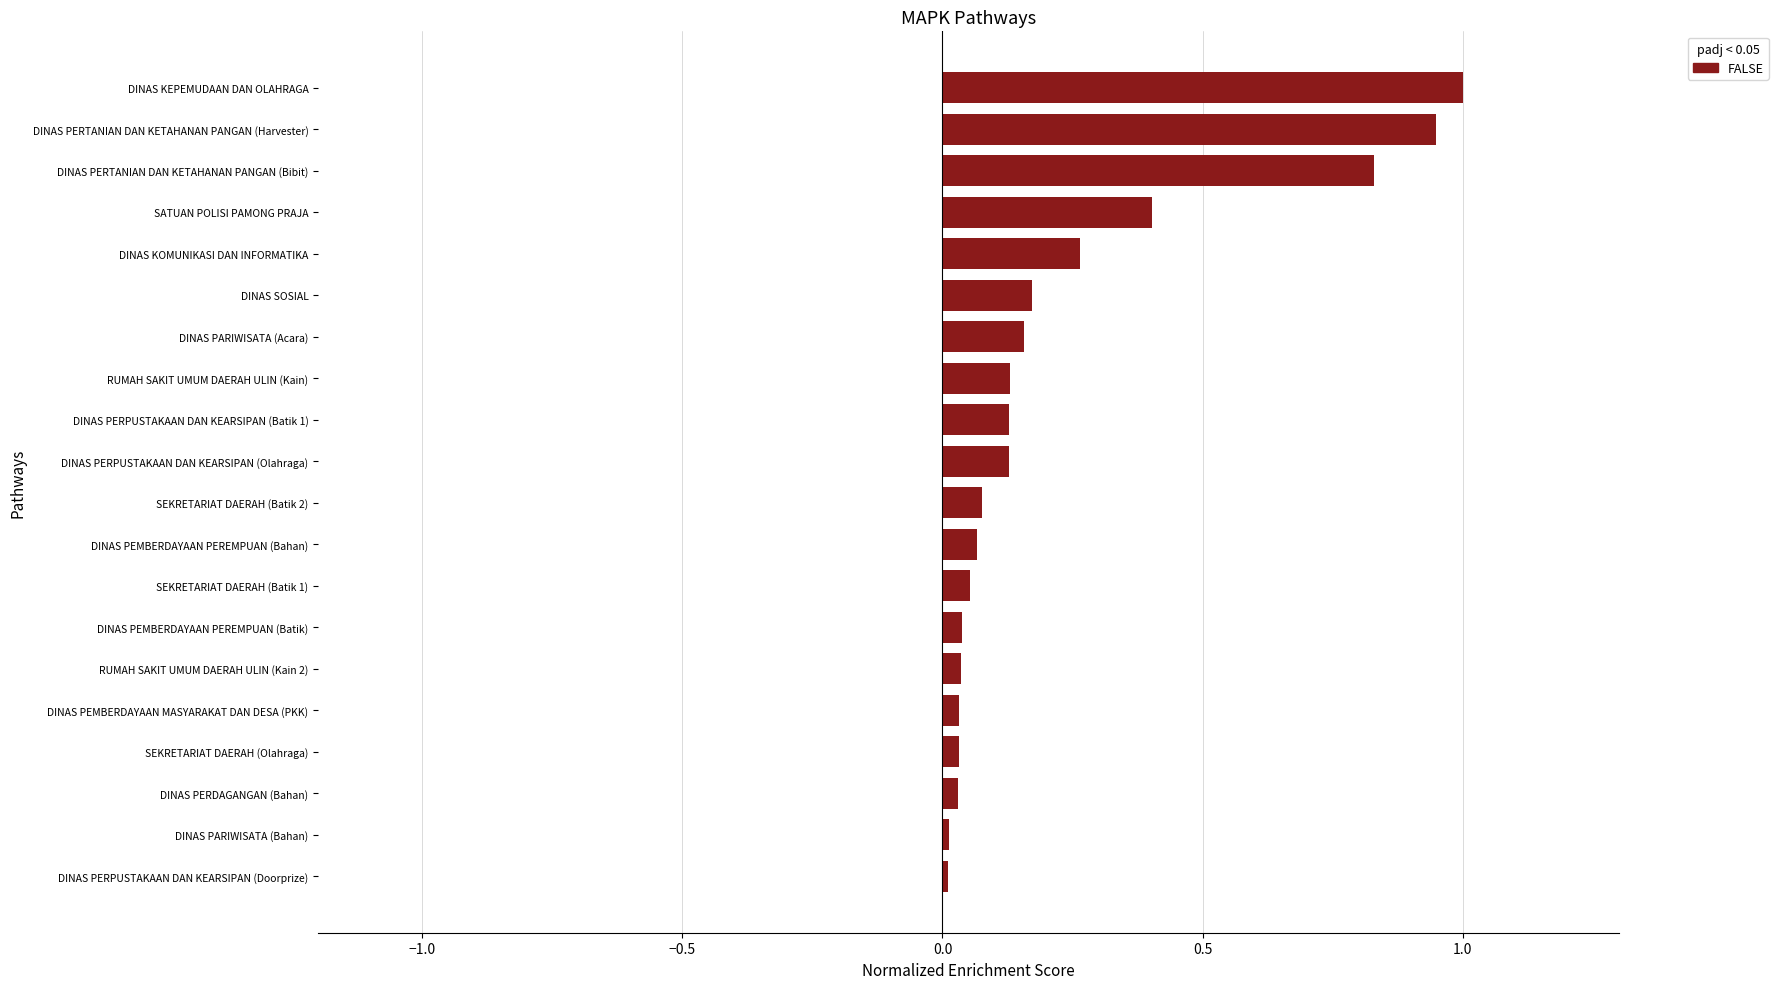

Is it true that the value at DINAS PERPUSTAKAAN DAN KEARSIPAN (Doorprize) is 0.0?

True